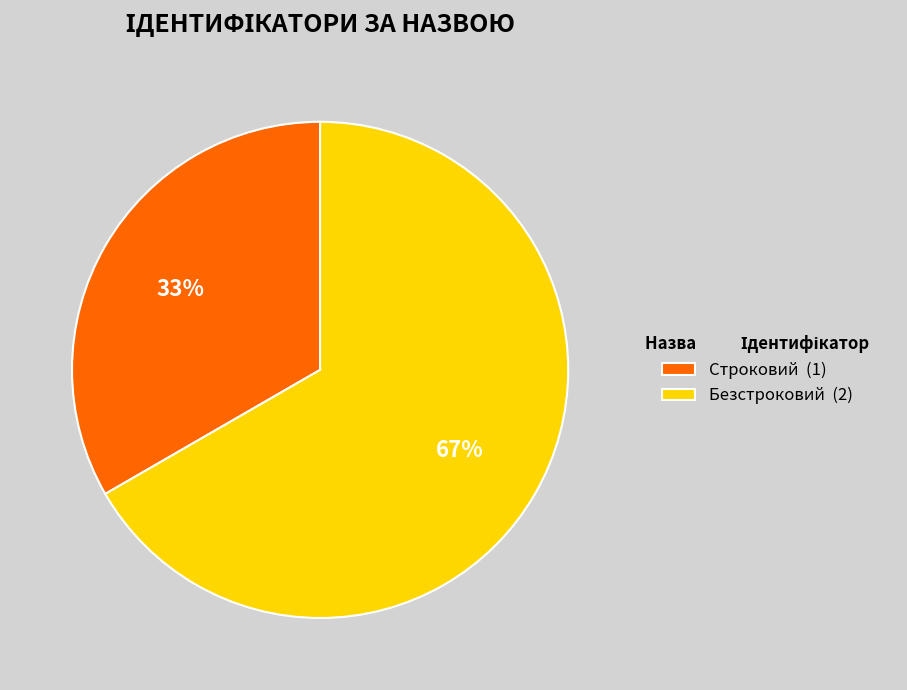

To the nearest percent, what is the average slice percentage?

50%